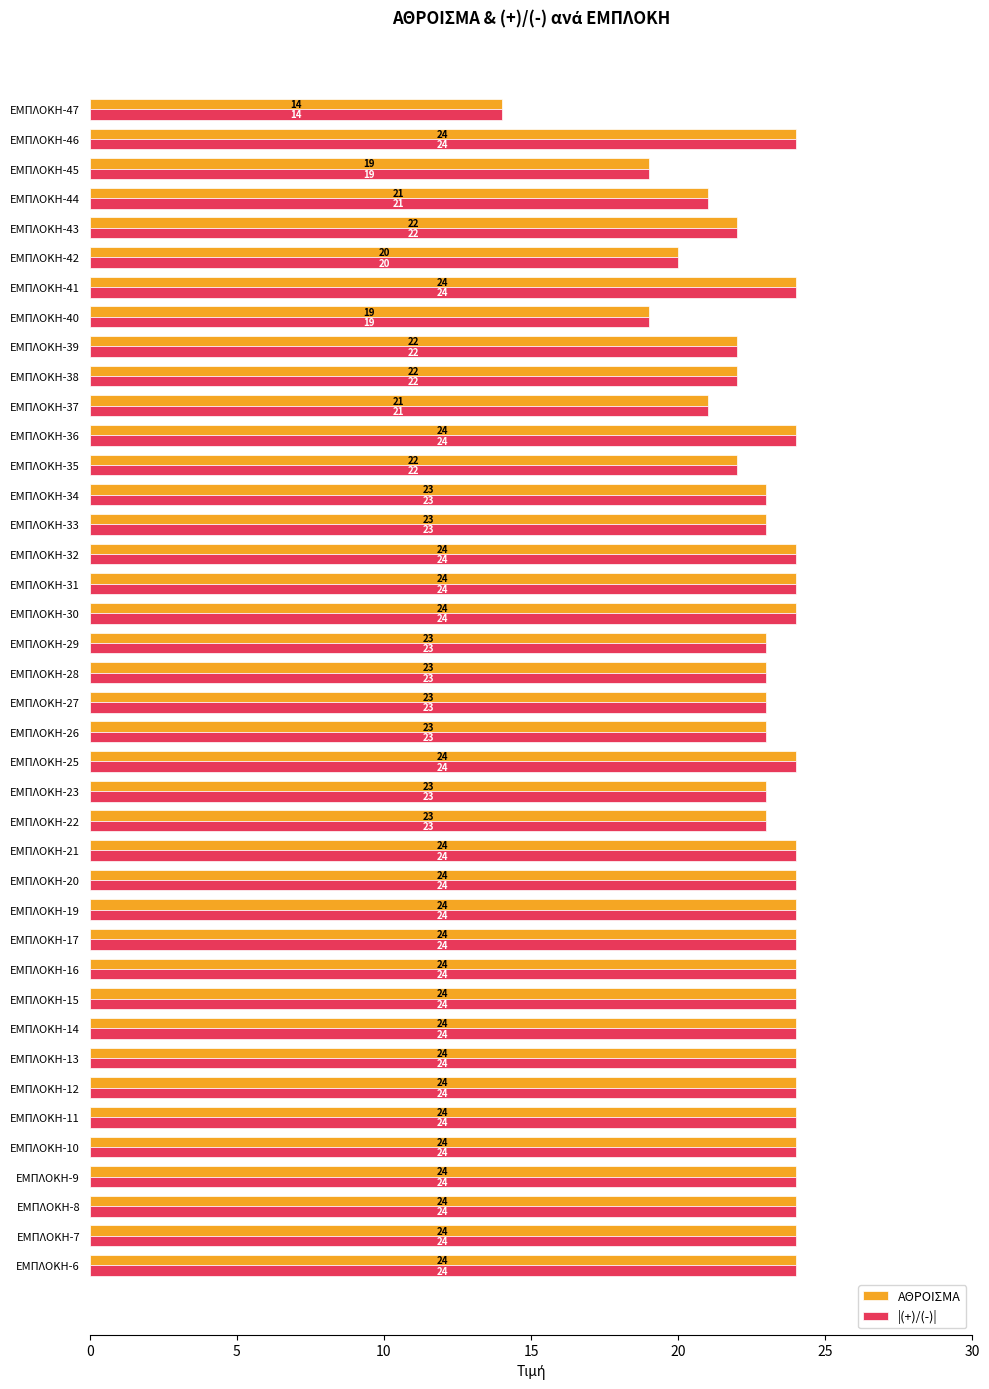

What is the average value of the ΑΘΡΟΙΣΜΑ series?

23